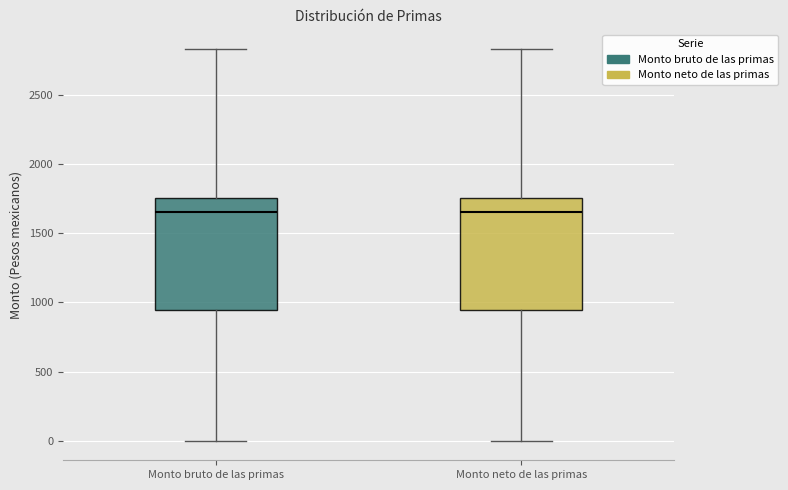

Where is the lower edge of the box for Monto neto de las primas on the y-axis? The values are not printed on the chart, so give them approximately, as read against the axis.

950